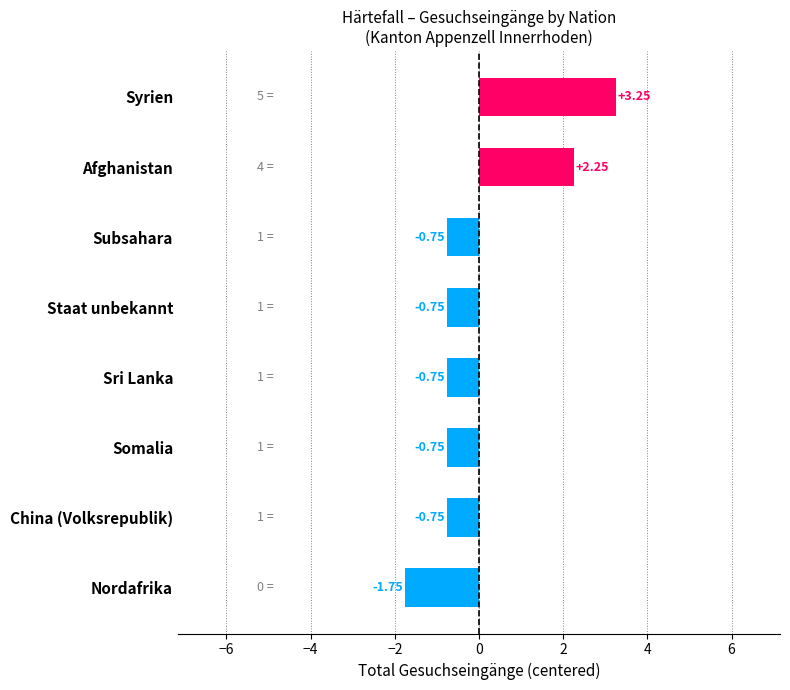

Count the number of values greater than 0.

2